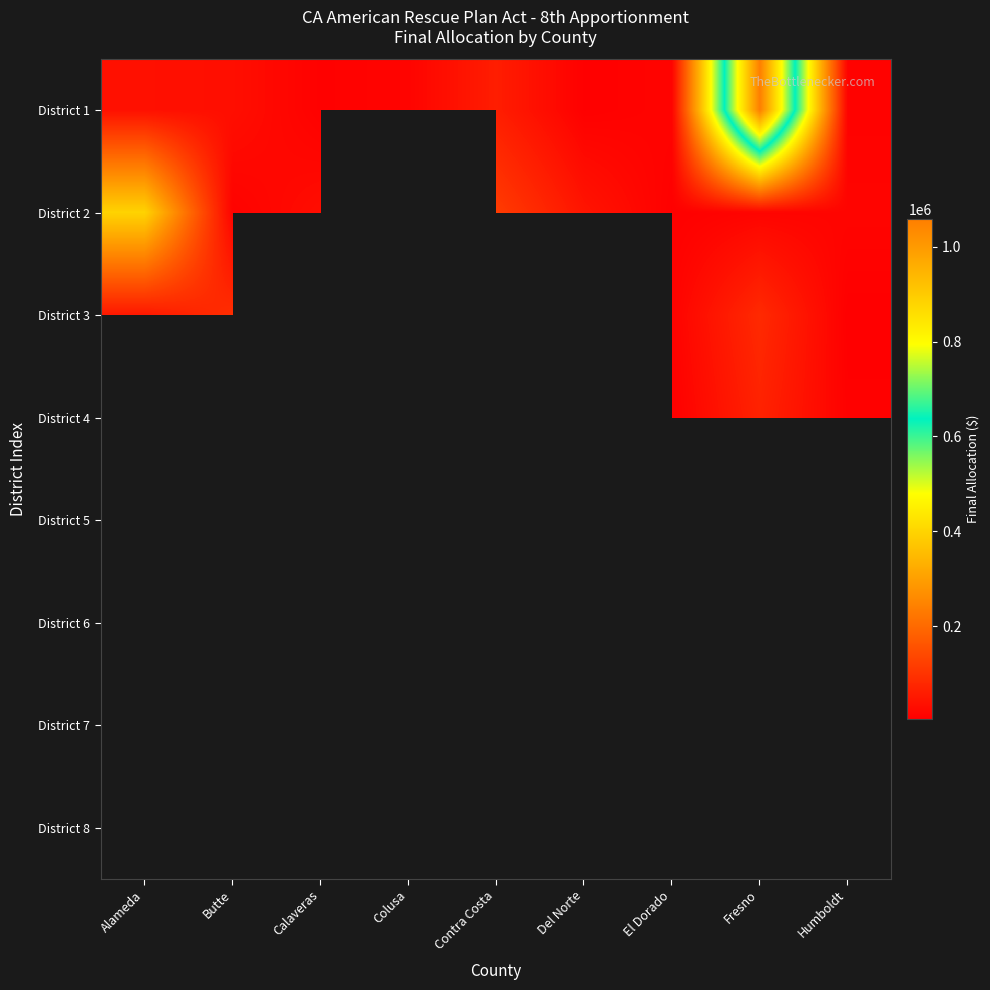

Which series has the widest spread of values?

District 1